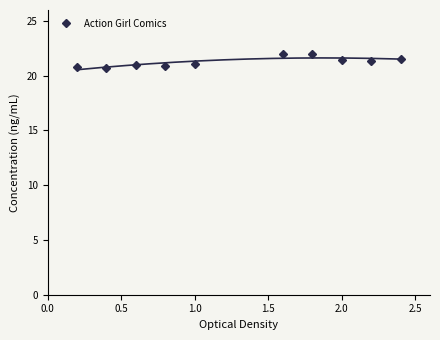

How many data points are less than 21?

4